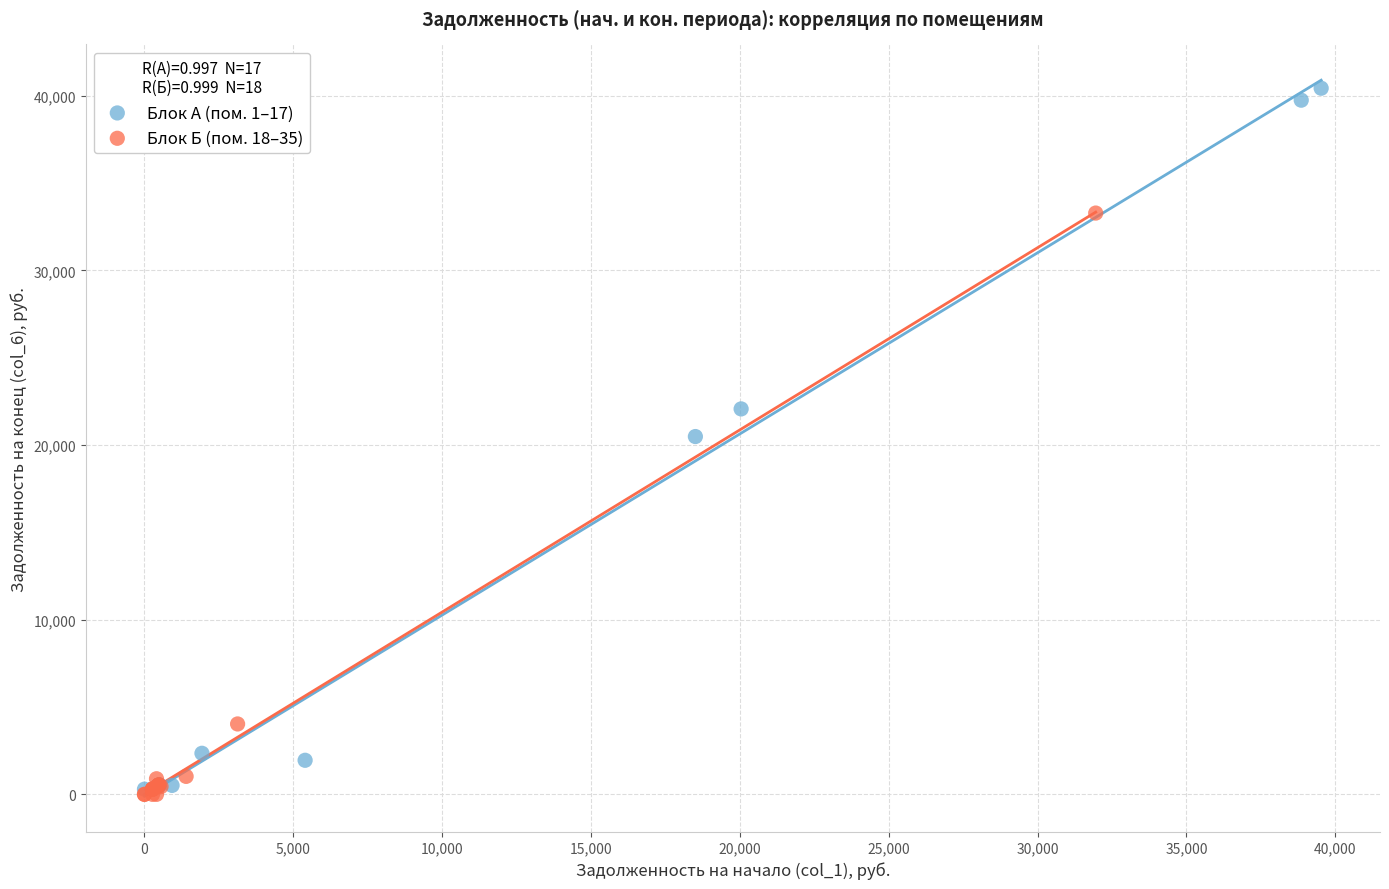

Which series reaches the maximum Y coordinate?

Блок А (пом. 1–17)